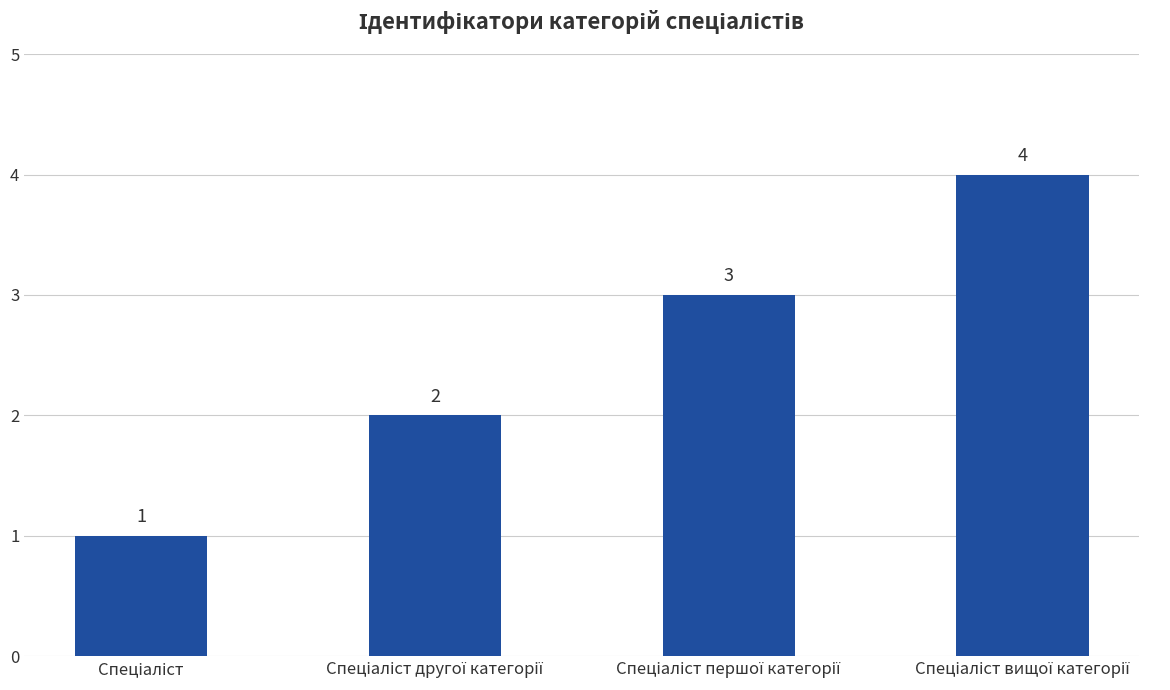

What is the value of the 3rd bar from the left?

3